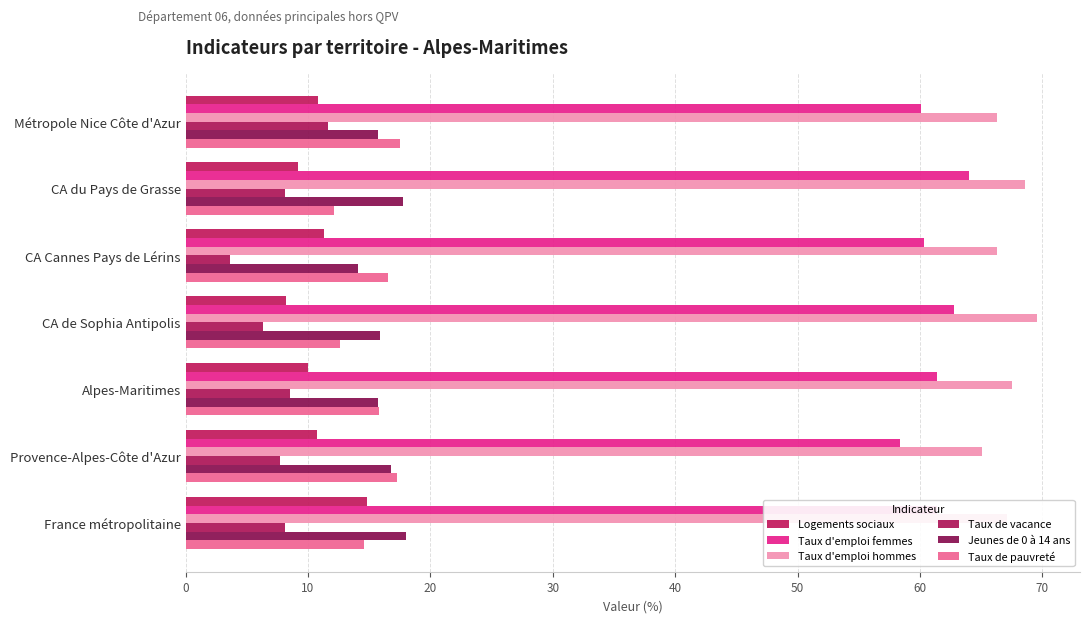

How many distinct data groups are displayed?

6